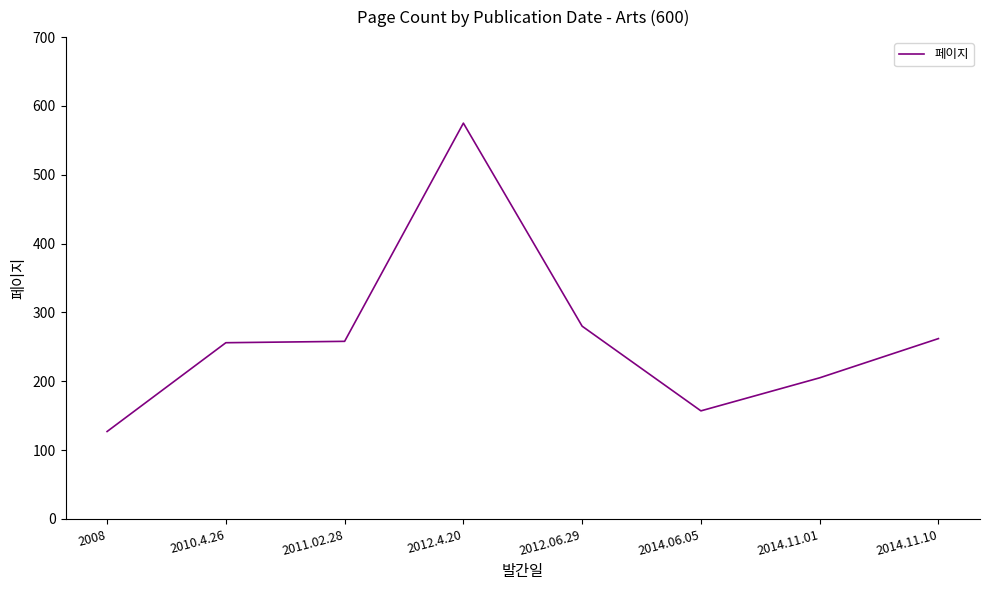

What is the maximum value shown in the chart?

575